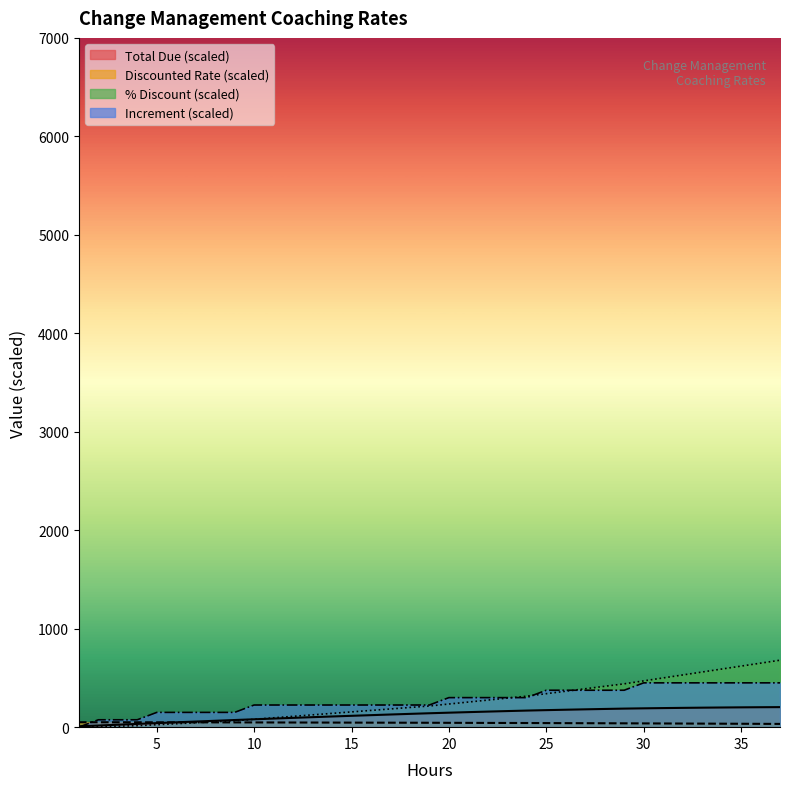

Reading right to left, list all the values displayed in this chart.

% Discount: 680.0	650.0	620.0	590.0	560.0	530.0	500.0	470.0	440.0	415.0	390.0	365.0	340.0	315.0	295.0	275.0	255.0	235.0	215.0	200.0	185.0	170.0	155.0	140.0	125.0	110.0	95.0	80.0	65.0	55.0	45.0	35.0	25.0	15.0	10.0	5.0	0.0
Discounted Rate: 33.0	33.8	34.5	35.2	36.0	36.8	37.5	38.2	39.0	39.6	40.2	40.9	41.5	42.1	42.6	43.1	43.6	44.1	44.6	45.0	45.4	45.8	46.1	46.5	46.9	47.2	47.6	48.0	48.4	48.6	48.9	49.1	49.4	49.6	49.8	49.9	50.0
Total Due: 203.5	202.5	201.2	199.8	198.0	196.0	193.8	191.2	188.5	184.9	181.1	177.1	172.9	168.5	163.4	158.1	152.7	147.1	141.3	135.0	128.6	122.0	115.3	108.5	101.6	94.5	87.3	80.0	72.6	64.8	57.0	49.1	41.1	33.1	24.9	16.6	8.3
Increment: 450.0	450.0	450.0	450.0	450.0	450.0	450.0	450.0	375.0	375.0	375.0	375.0	375.0	300.0	300.0	300.0	300.0	300.0	225.0	225.0	225.0	225.0	225.0	225.0	225.0	225.0	225.0	225.0	150.0	150.0	150.0	150.0	150.0	75.0	75.0	75.0	0.0